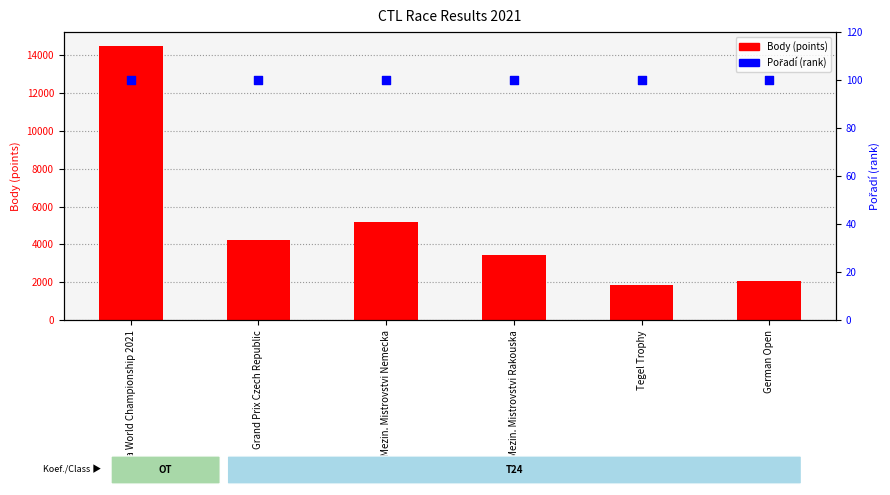

At how many categories does at least one series exceed 14076?

1